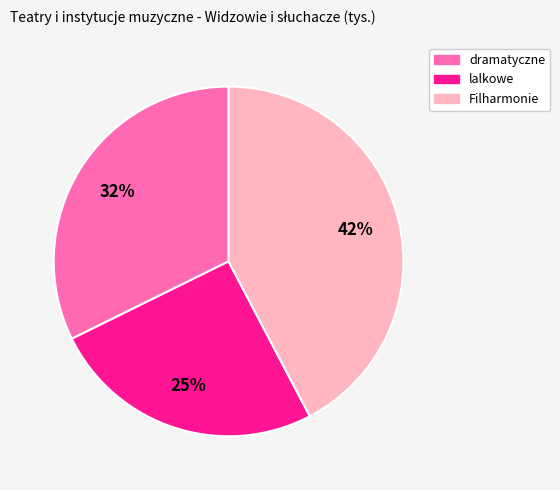

Do Filharmonie and lalkowe together represent more than half of the pie?

Yes